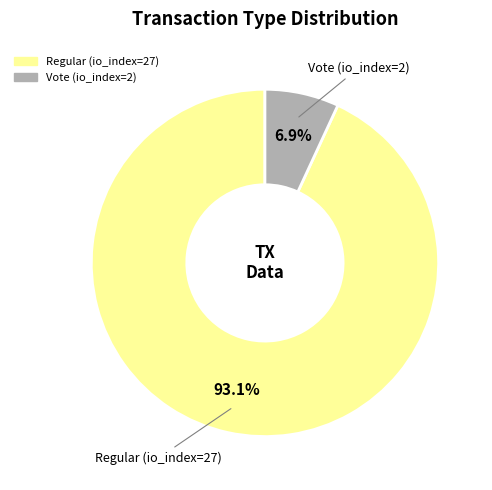

True or false: Regular (io_index=27) accounts for 93% of the total.

True